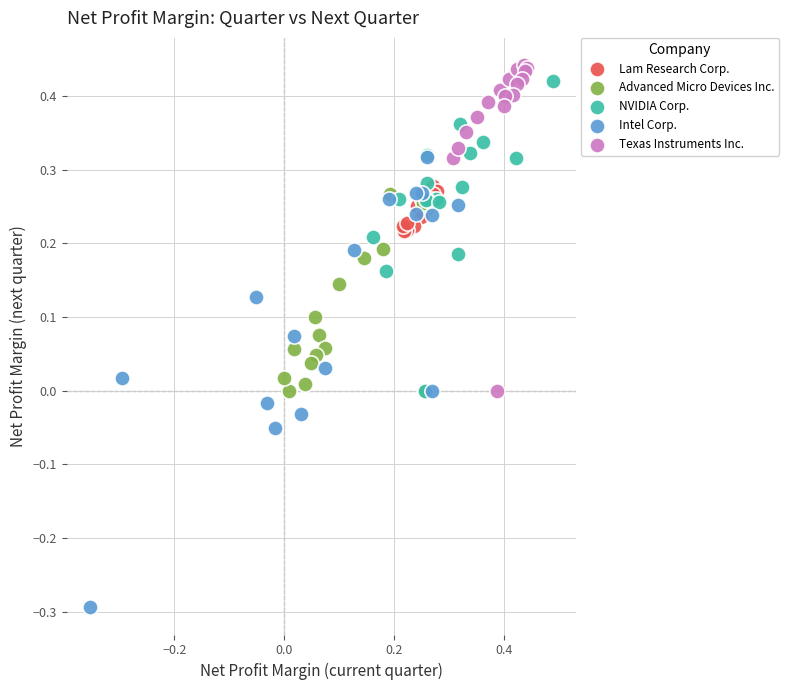

Which series contains the lowest Y value?

Intel Corp.